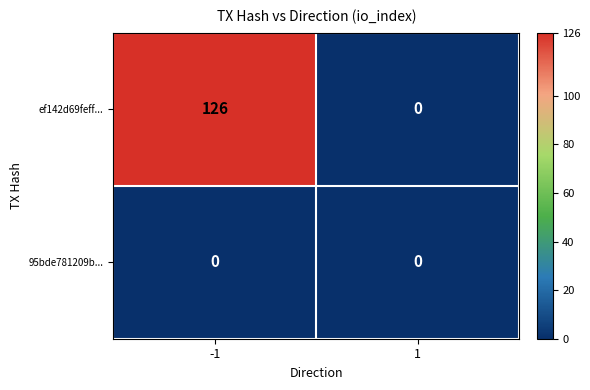

At -1, list the series in order from largest to smallest.

ef142d69feff..., 95bde781209b...